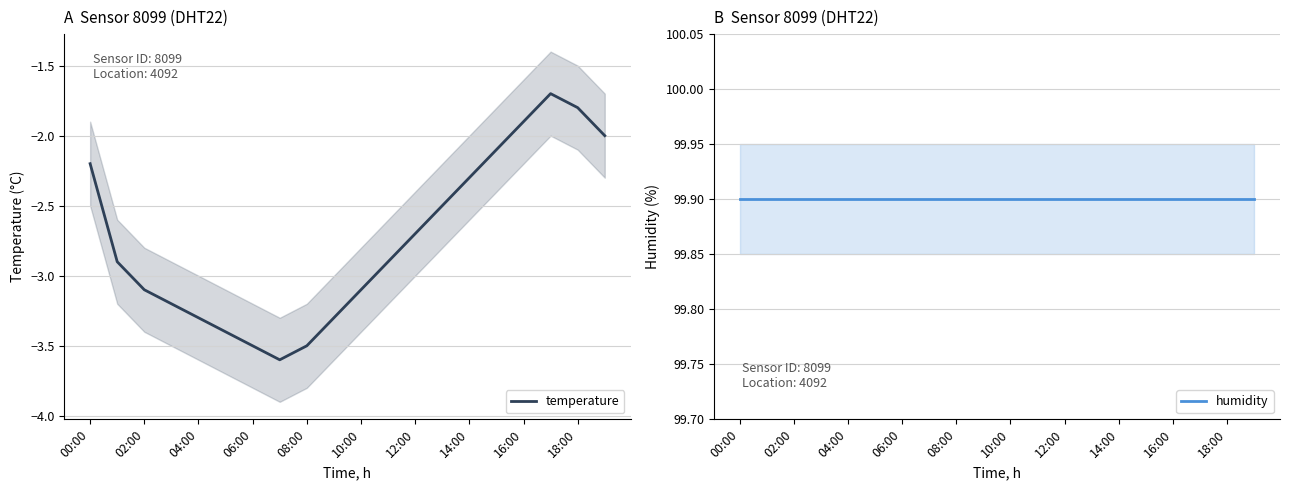

What are all the series names shown in the legend?

temperature, humidity